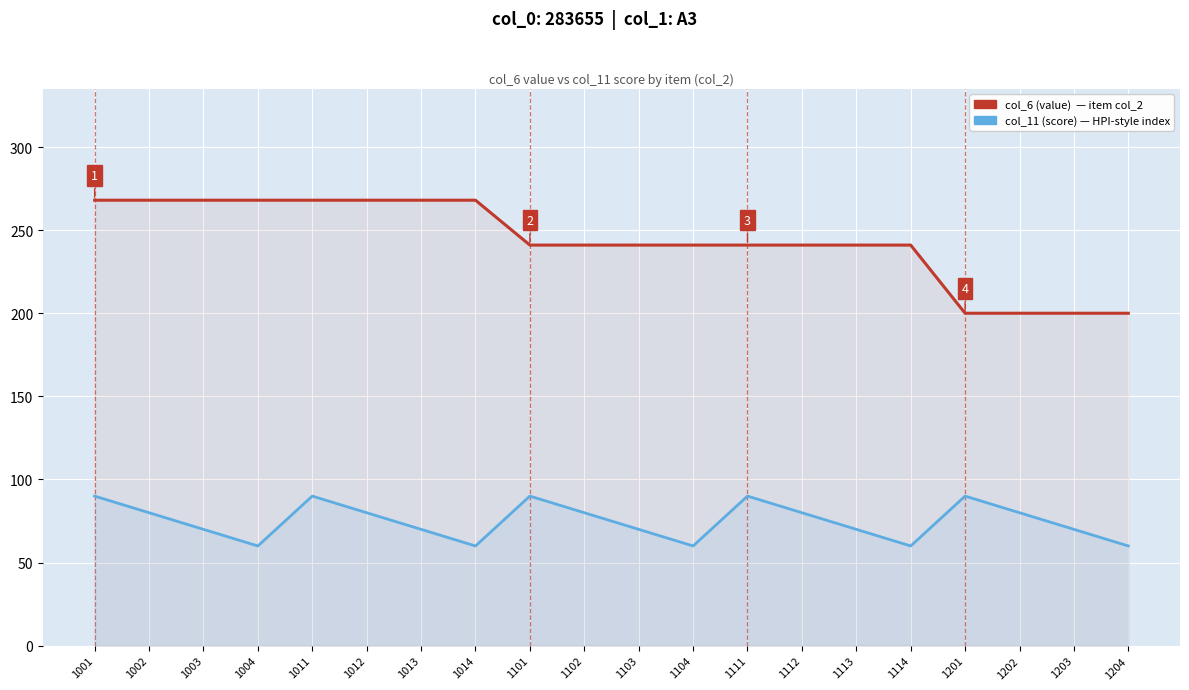

How many data points in col_11 (score) are less than 80?

10